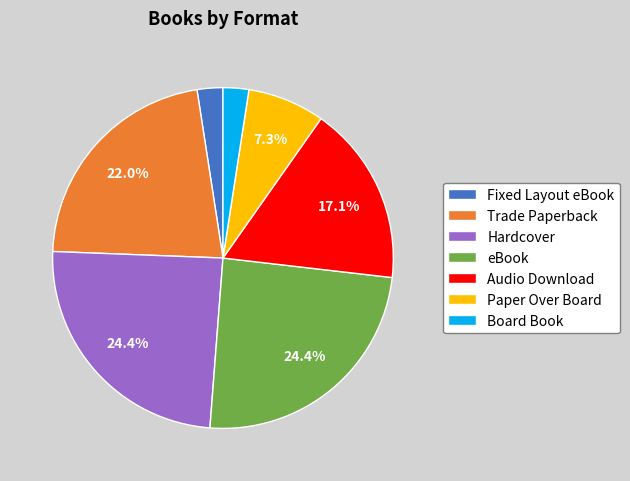

Does Fixed Layout eBook account for over 50% of the chart?

No